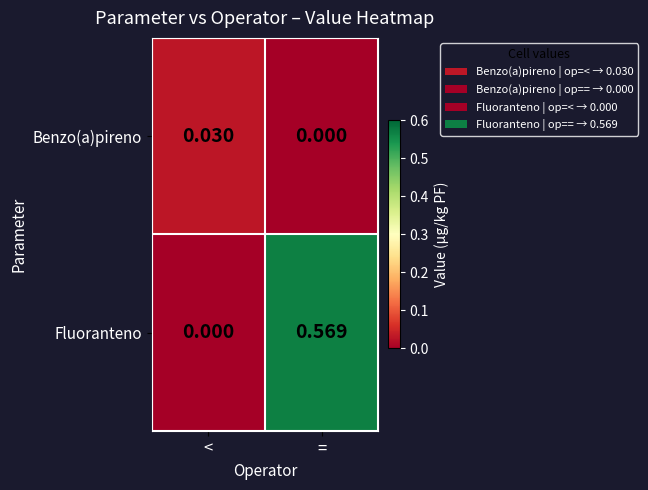

List the series in order of their peak value, highest first.

Fluoranteno, Benzo(a)pireno